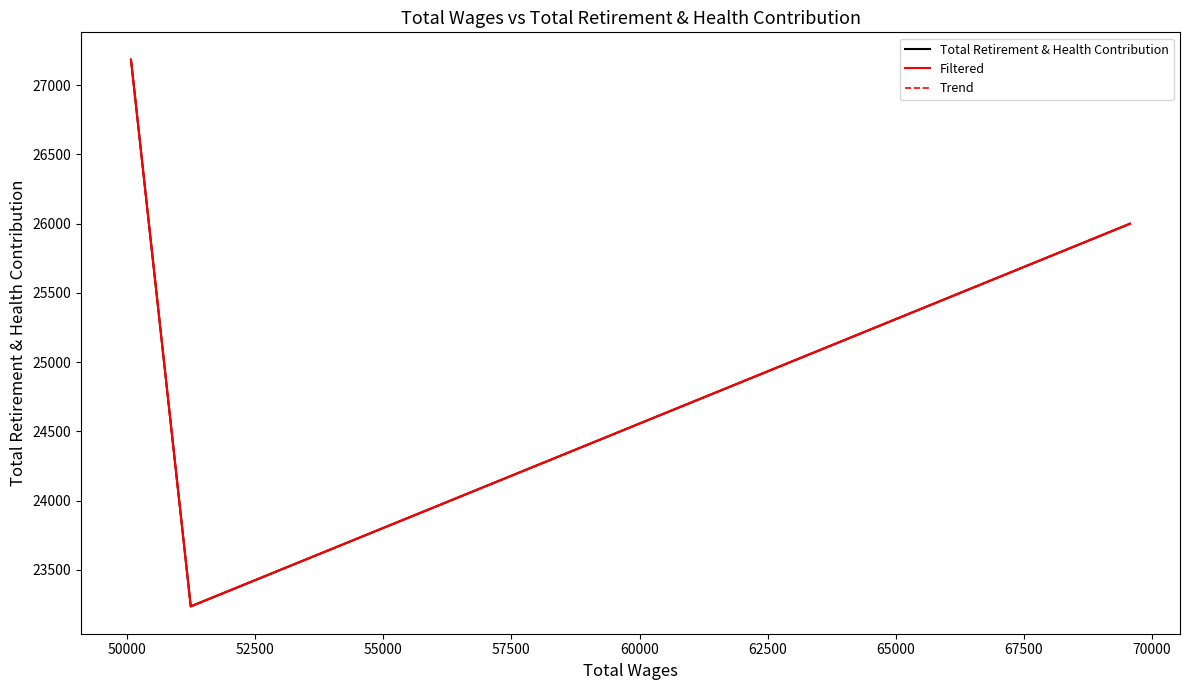

Which label corresponds to the smallest value in the chart?

50000